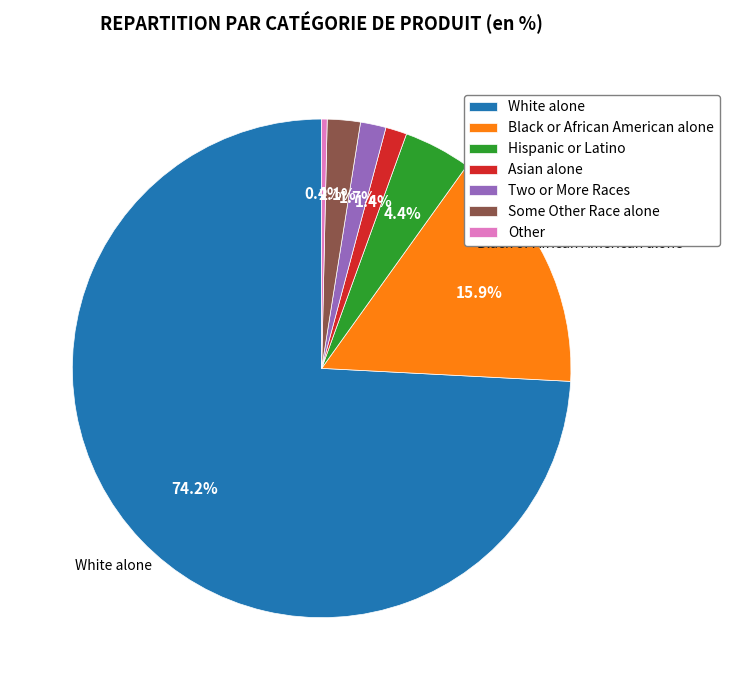

How many segments does this pie chart have?

7